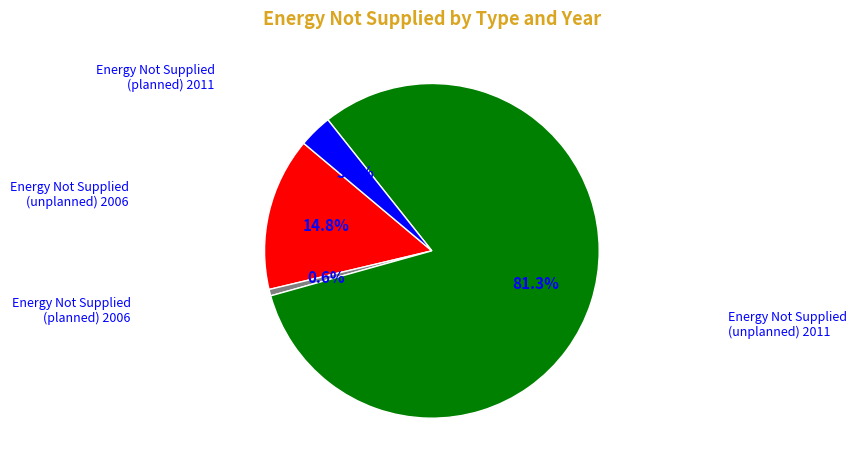

Is there a majority slice in this chart?

Yes